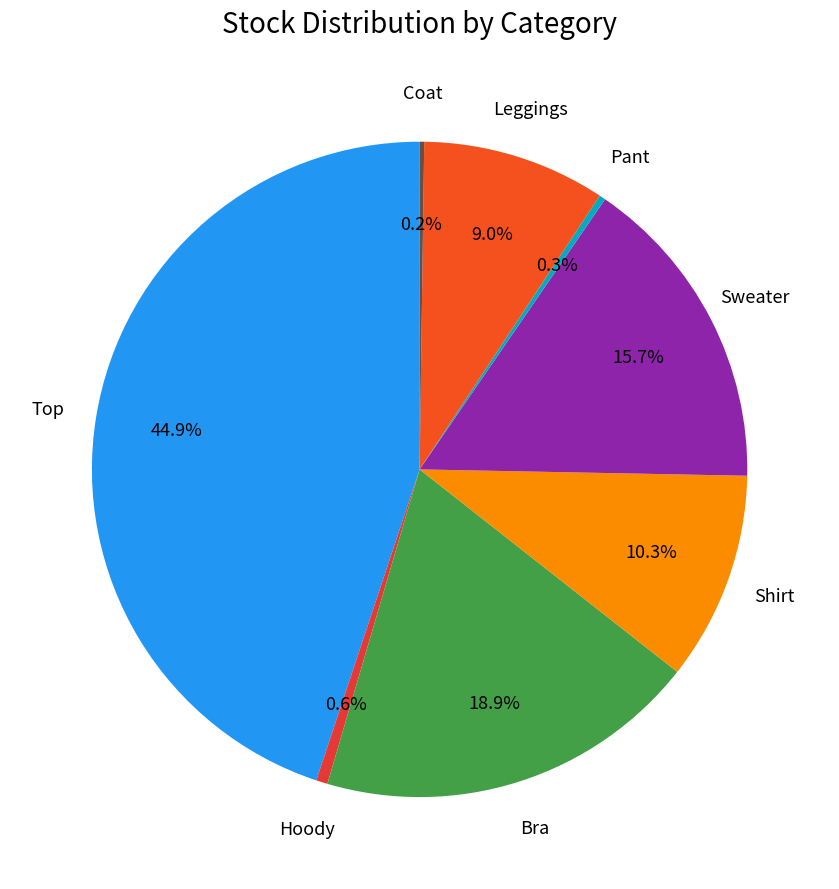

Is the sum of Pant and Hoody greater than half?

No